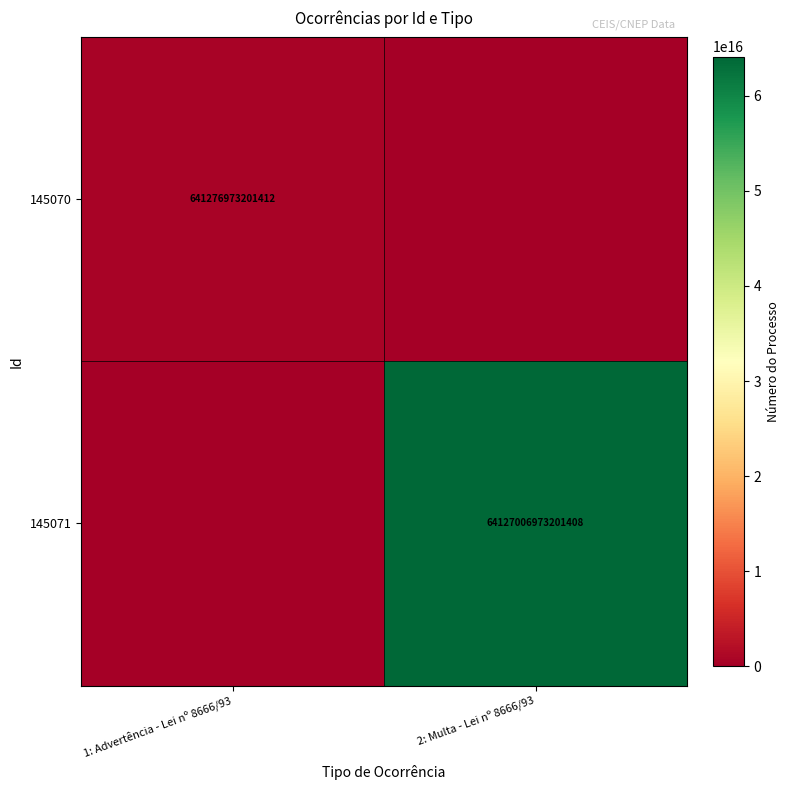

True or false: 145071 has a value of 93267569755883824 at 2: Multa - Lei nº 8666/93.

False